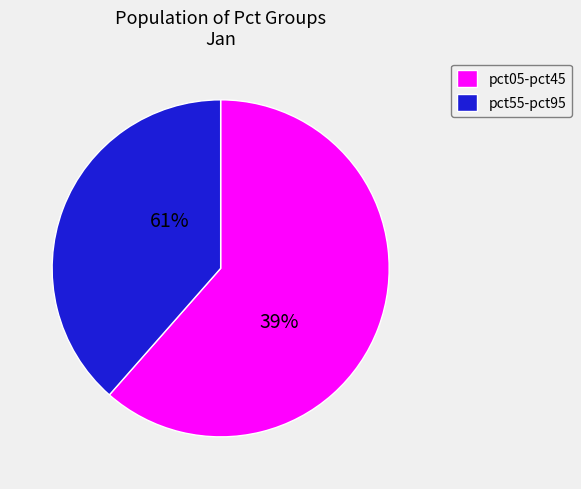

Between pct95 and pct15, which is larger?

pct15